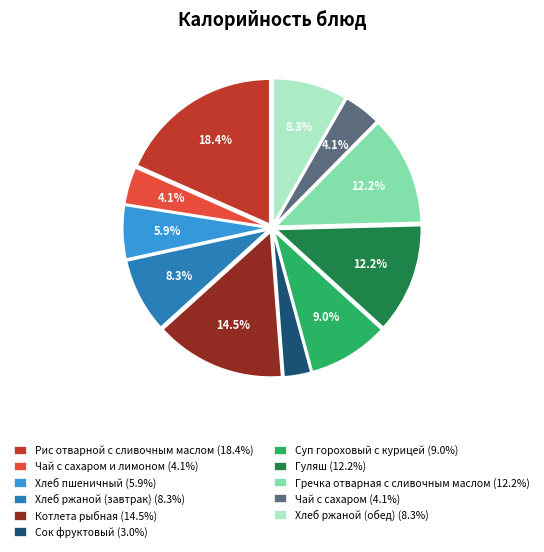

Does Хлеб ржаной (обед) (8.3%) account for over 50% of the chart?

No